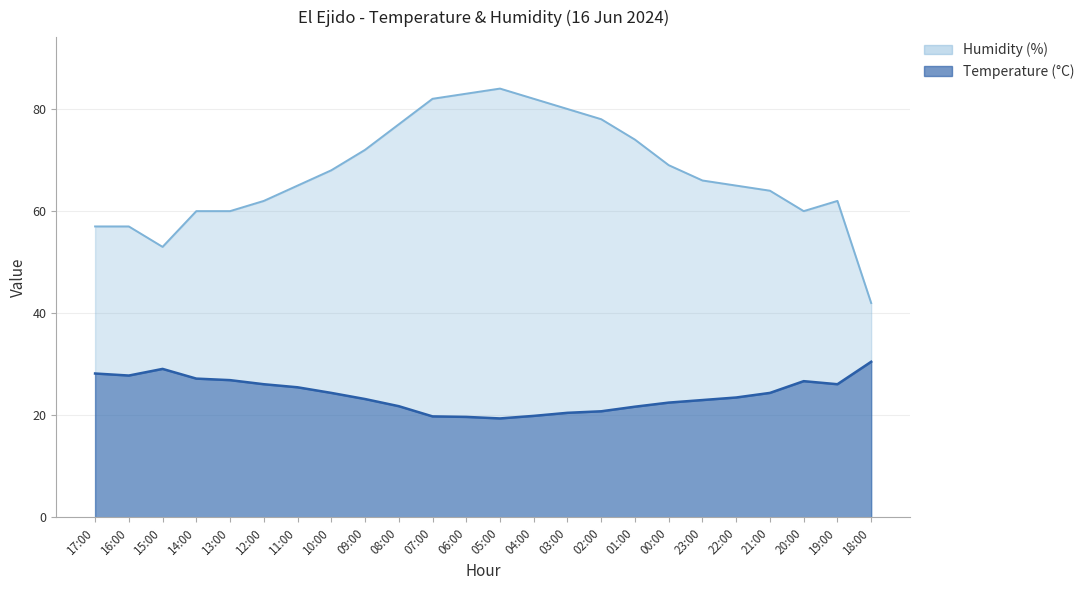

How many series are shown in this chart?

2